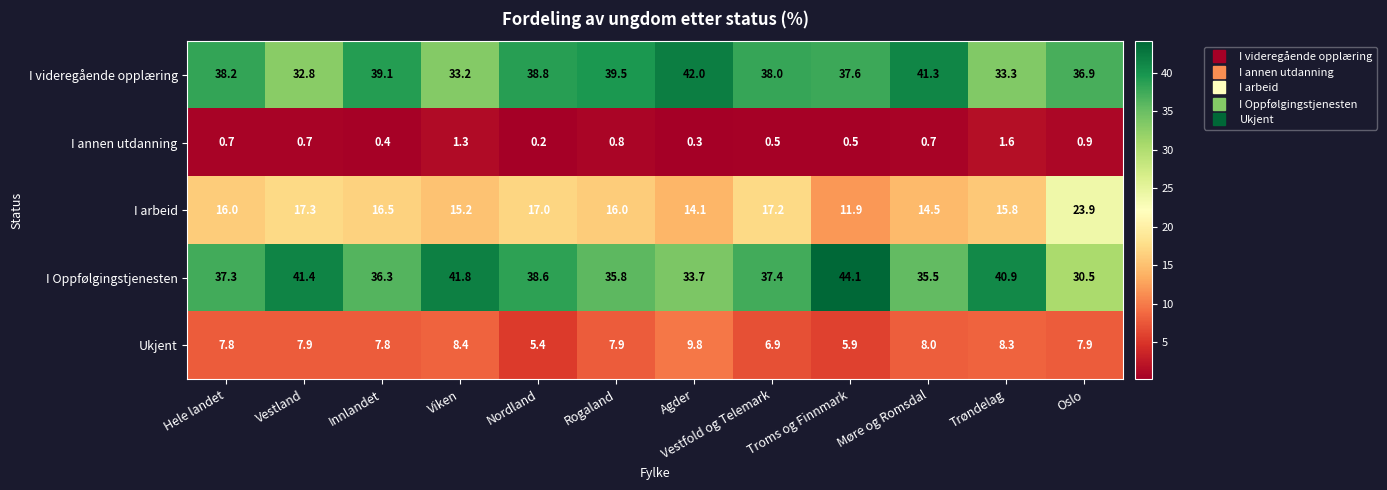

What is the spread (max minus min) of values at Trøndelag?

39.3